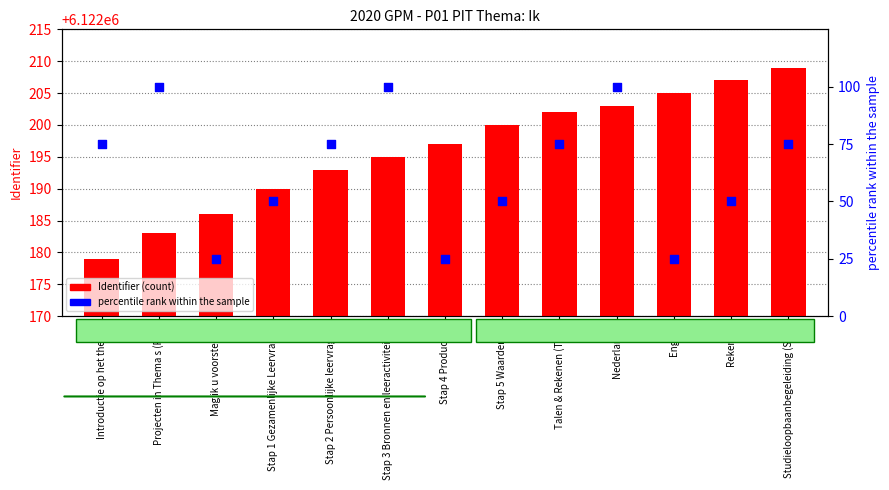

Is the value of percentile rank within the sample at Projecten in Thema s (PIT) greater than the value of Identifier (count) at Talen & Rekenen (T&R)?

No